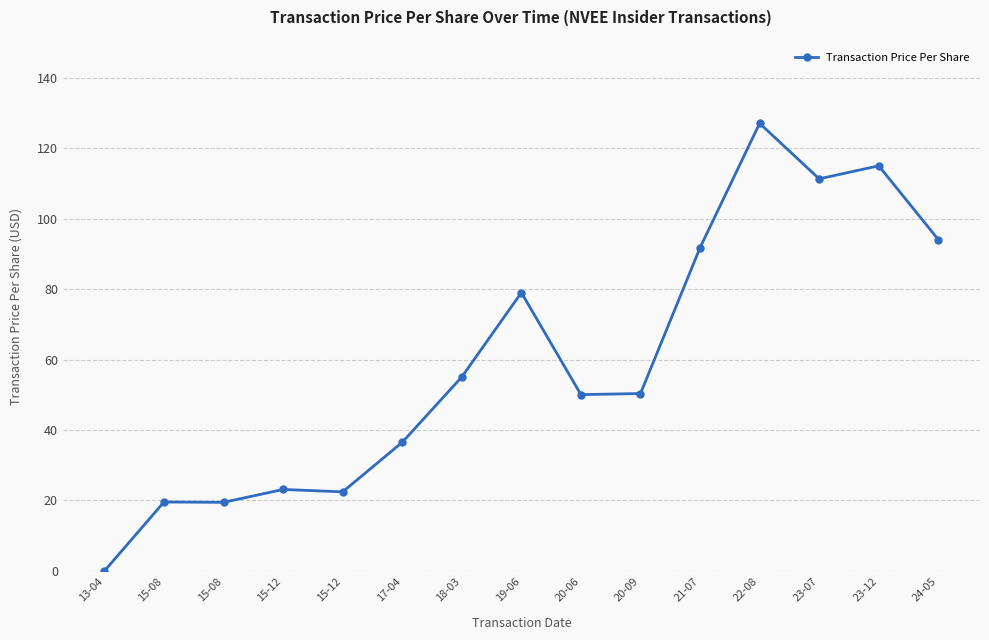

The chart shows a value of 127.1 at 22-08. True or false?

True